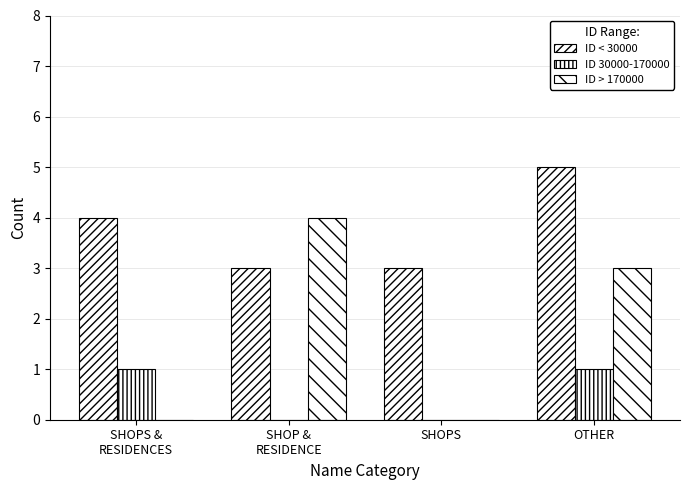

Rank the series at SHOP &
RESIDENCE from highest to lowest value.

ID > 170000, ID < 30000, ID 30000-170000